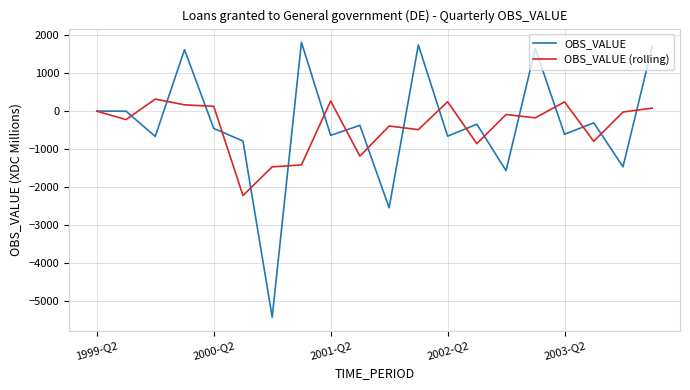

List the series in order of their peak value, highest first.

OBS_VALUE, OBS_VALUE (rolling)